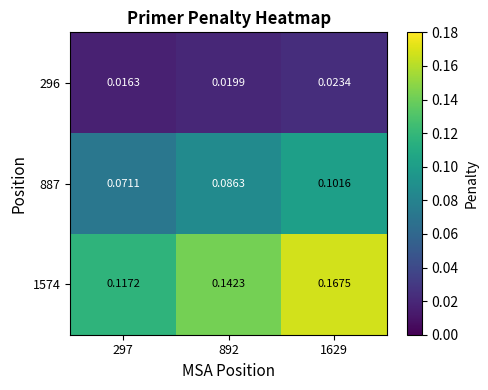

Is the value of 296 at 1629 greater than the value of 1574 at 1629?

No